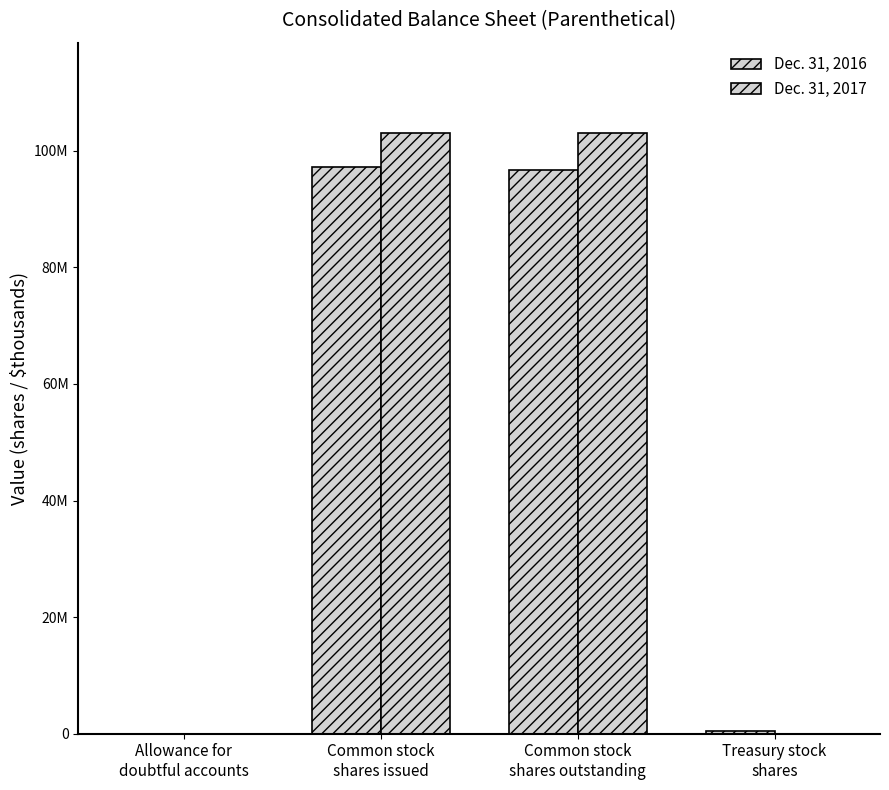

What is the spread (max minus min) of values at Common stock
shares issued?

5900000